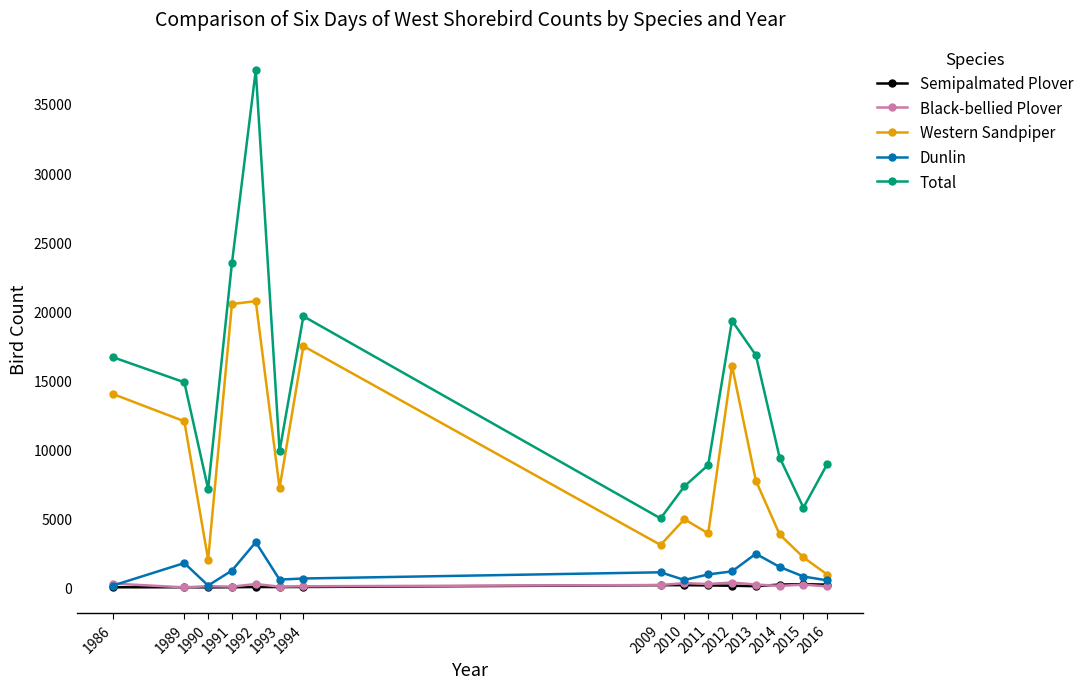

How many values in the Semipalmated Plover series are below 86?

7